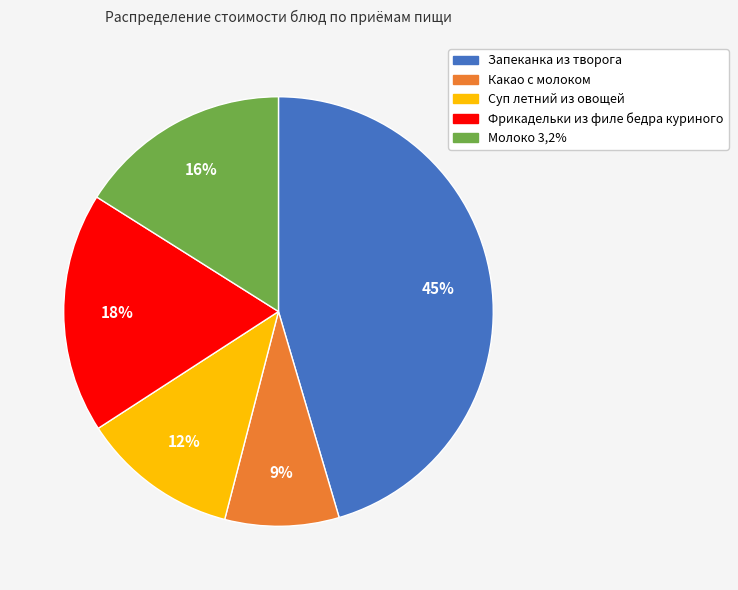

Is there a majority slice in this chart?

No